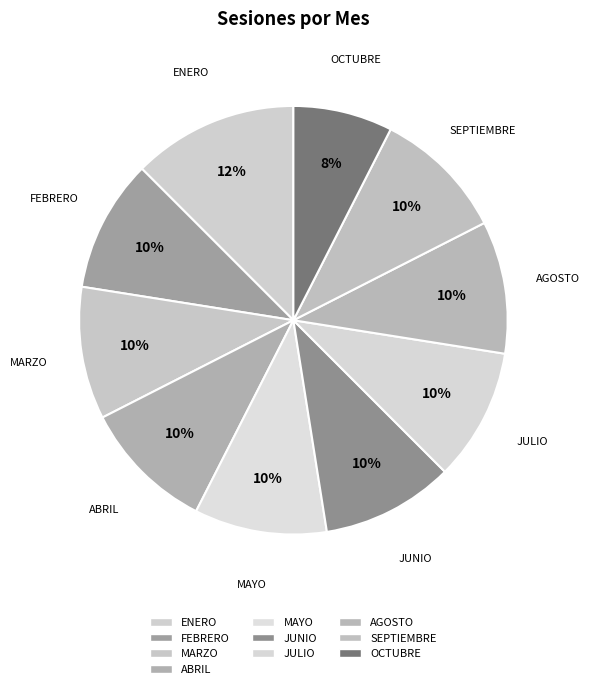

Is it true that MARZO is 24% of the pie?

False